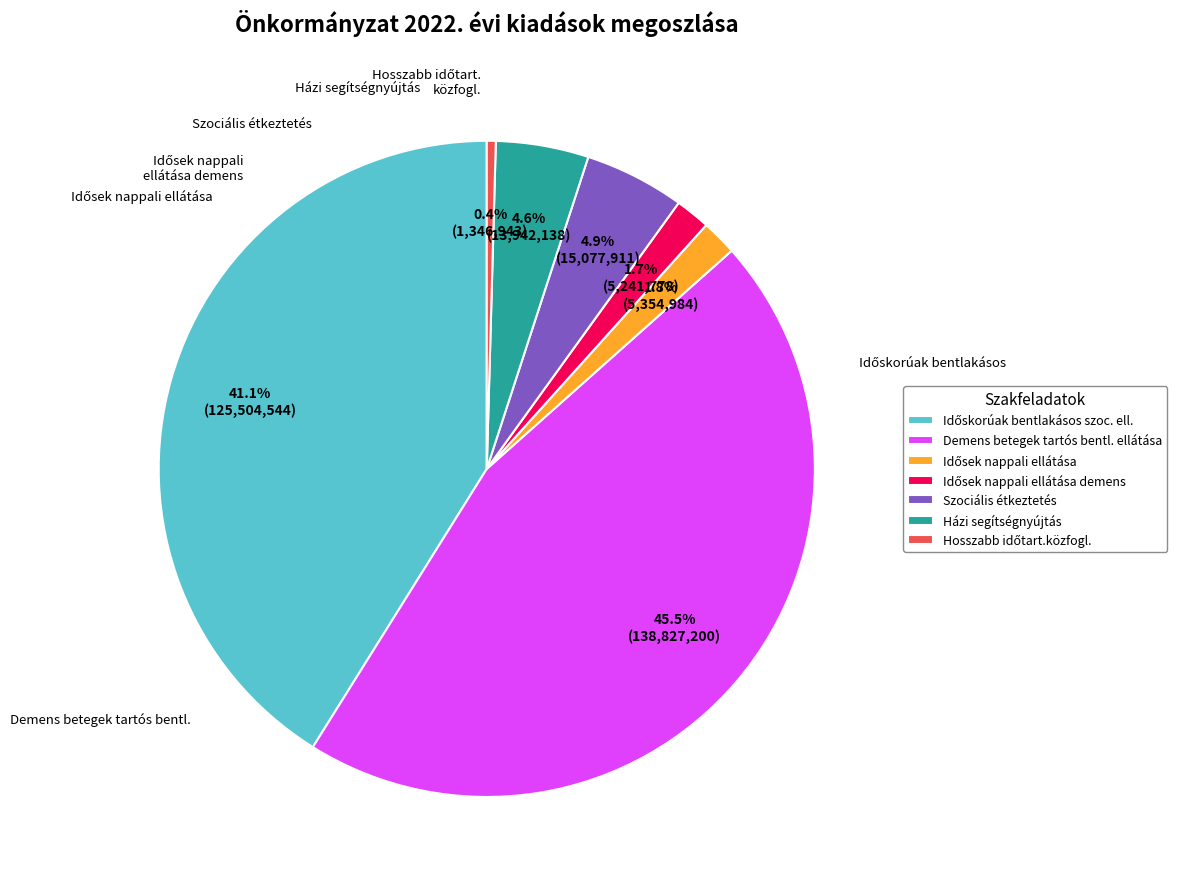

How much of the chart is everything except Demens betegek tartós bentl. ellátása?

54.5%